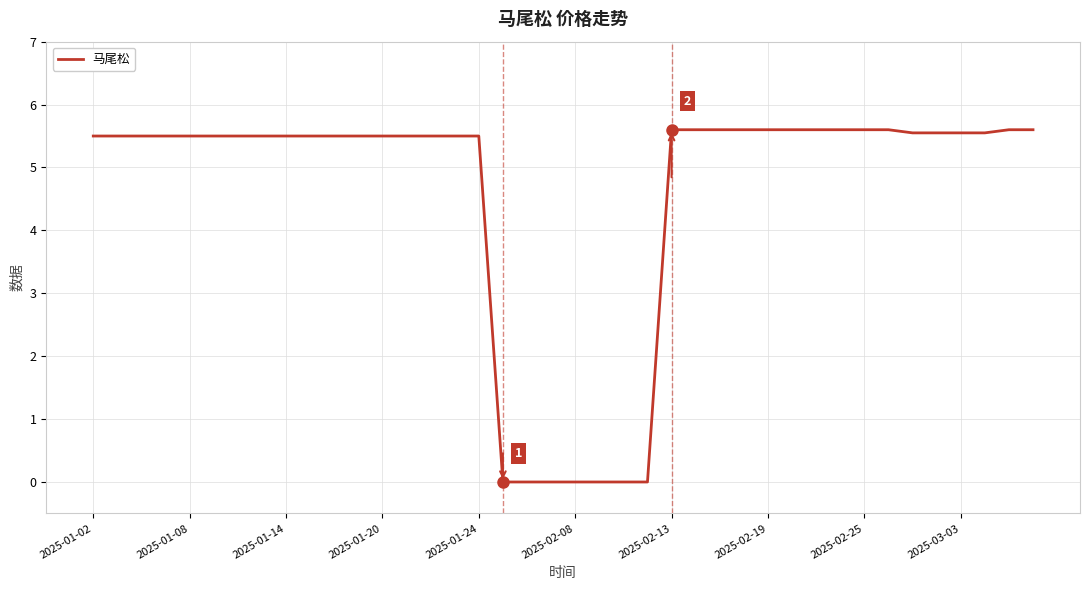

What is the maximum value shown in the chart?

5.6